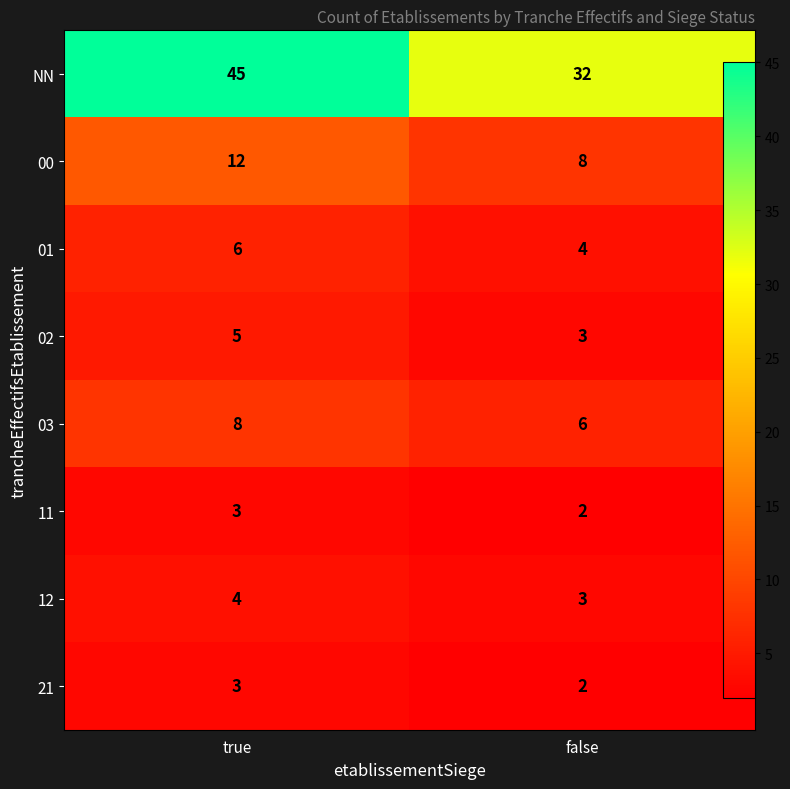

Which series has the largest total across all categories?

NN